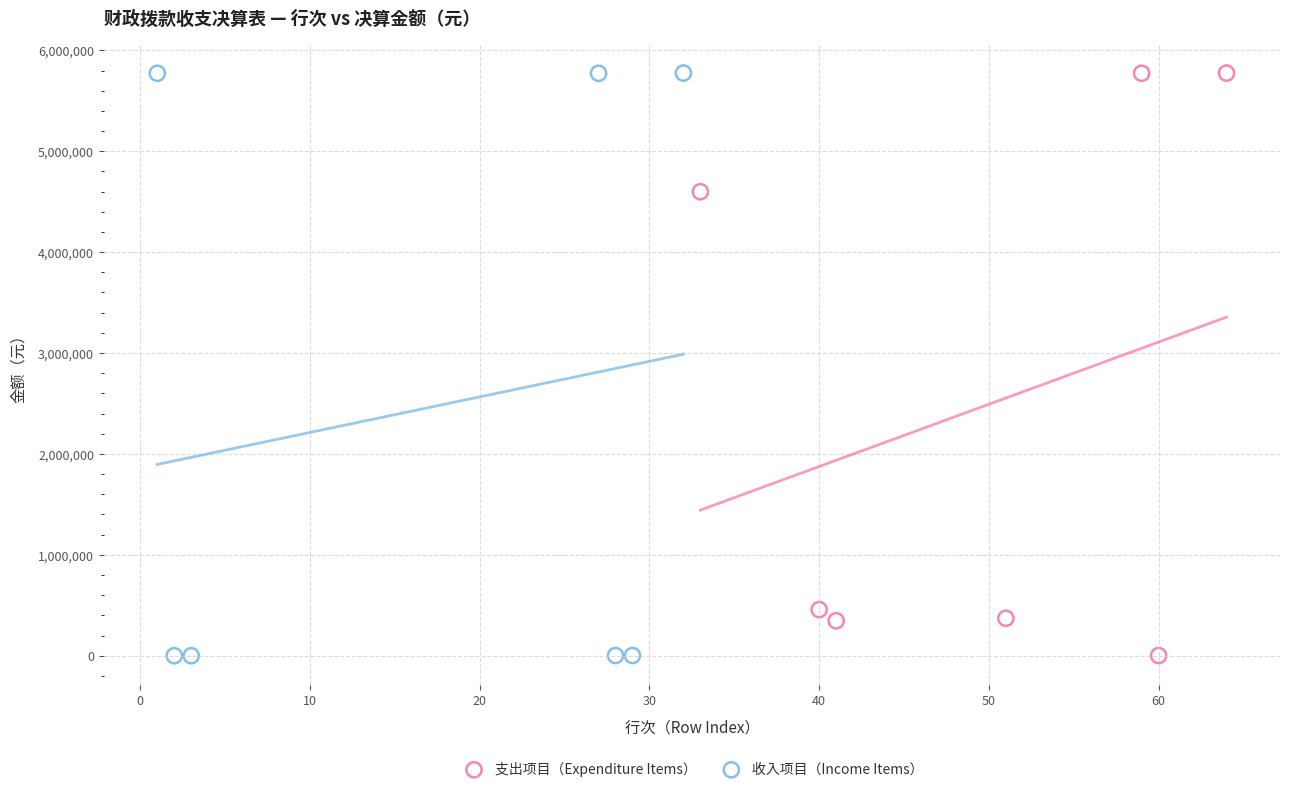

Which series has the widest spread of Y values?

收入项目（Income Items）